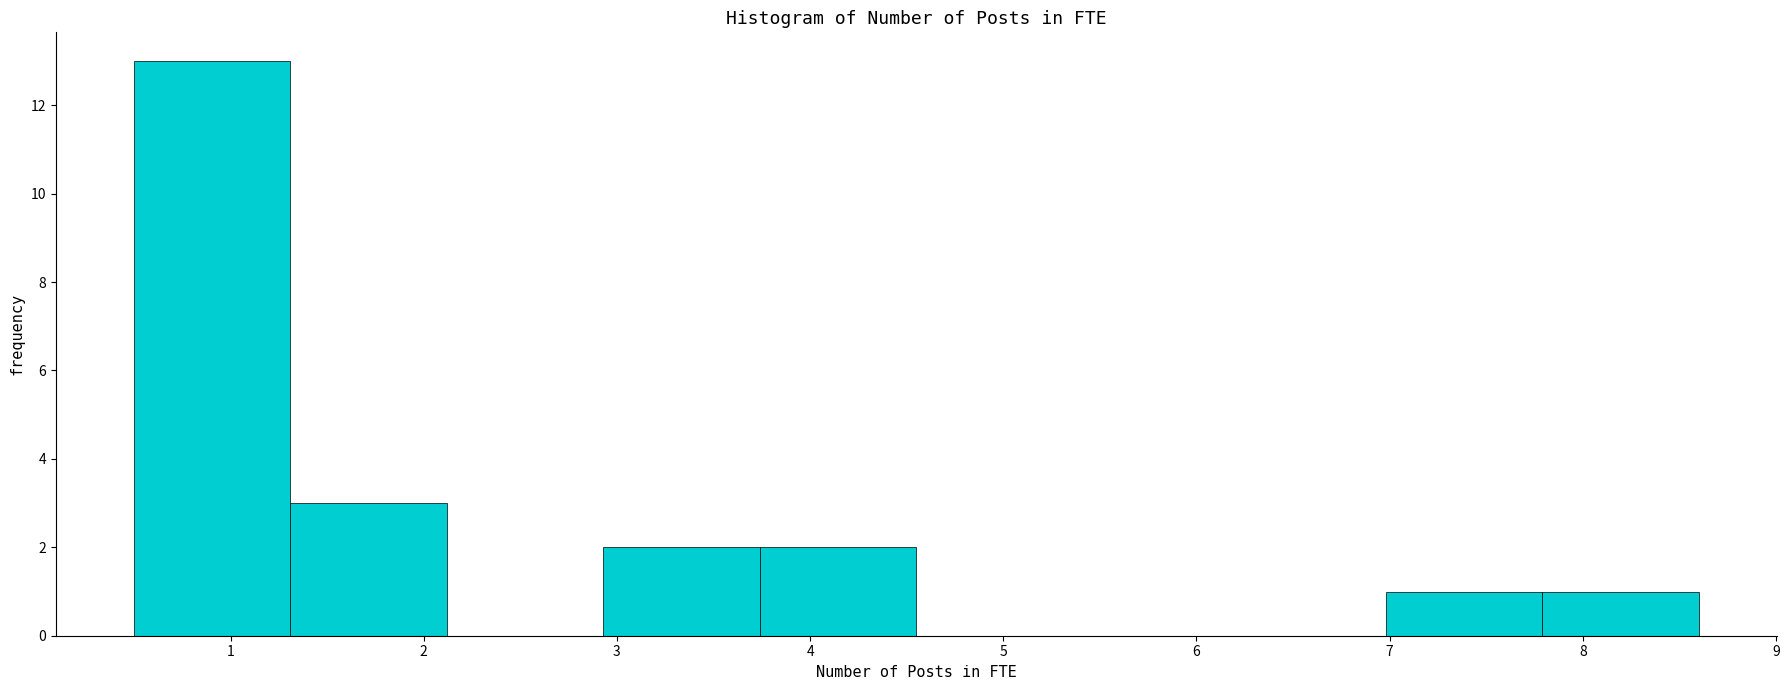

Reading left to right, list every bar in this chart as the range it spans on the x-axis followed by its height. Neither the bar edges nor the heights are printed on the chart, so give them approximately, as read against the axes.

0.50 to 1.31: 13
1.31 to 2.12: 3
2.12 to 2.93: 0
2.93 to 3.74: 2
3.74 to 4.55: 2
4.55 to 5.36: 0
5.36 to 6.17: 0
6.17 to 6.98: 0
6.98 to 7.79: 1
7.79 to 8.60: 1